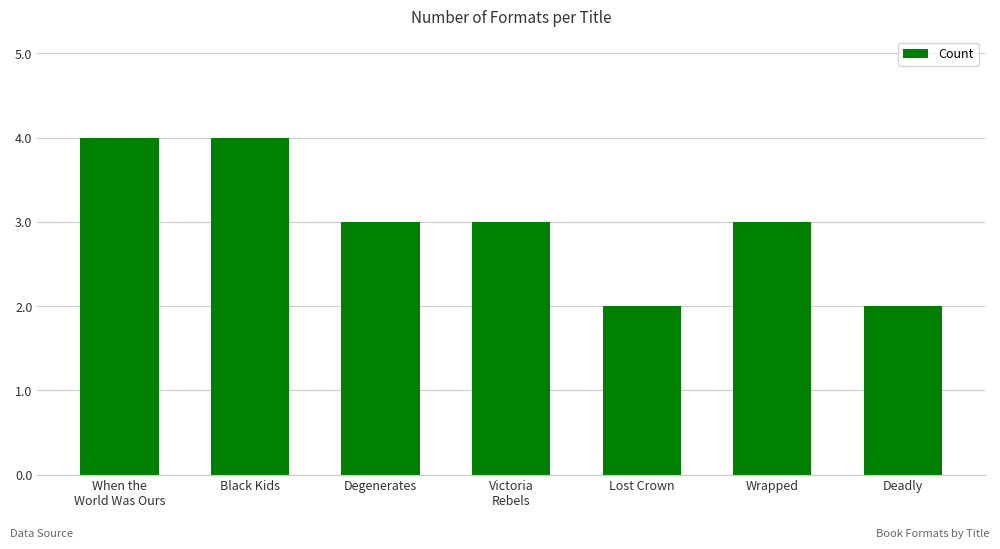

What is the value of the 6th bar from the left?

3